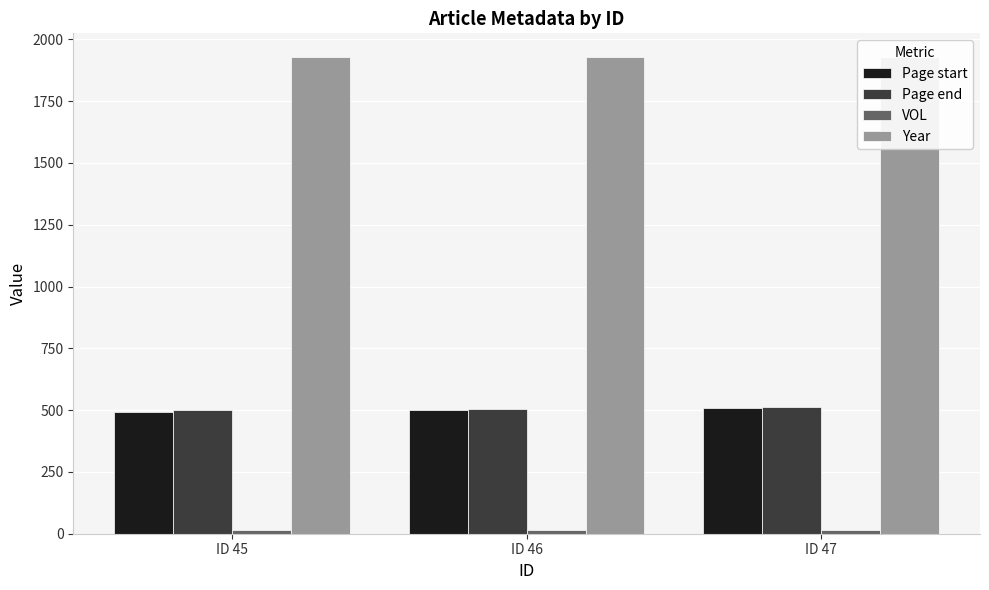

What is the lowest value of the Page start series?

493